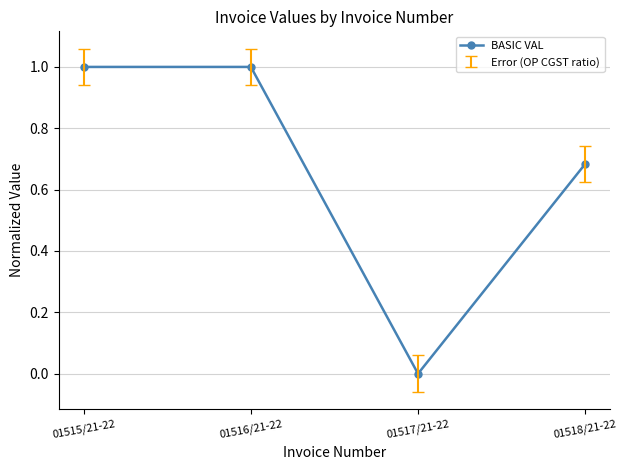

How many points are lower than both their immediate neighbors (excluding endpoints)?

1